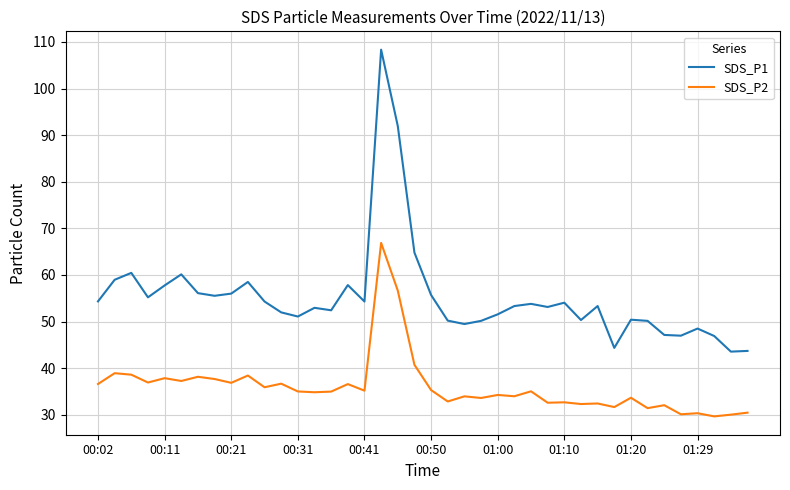

Rank the series by their maximum value, from lowest to highest.

SDS_P2, SDS_P1